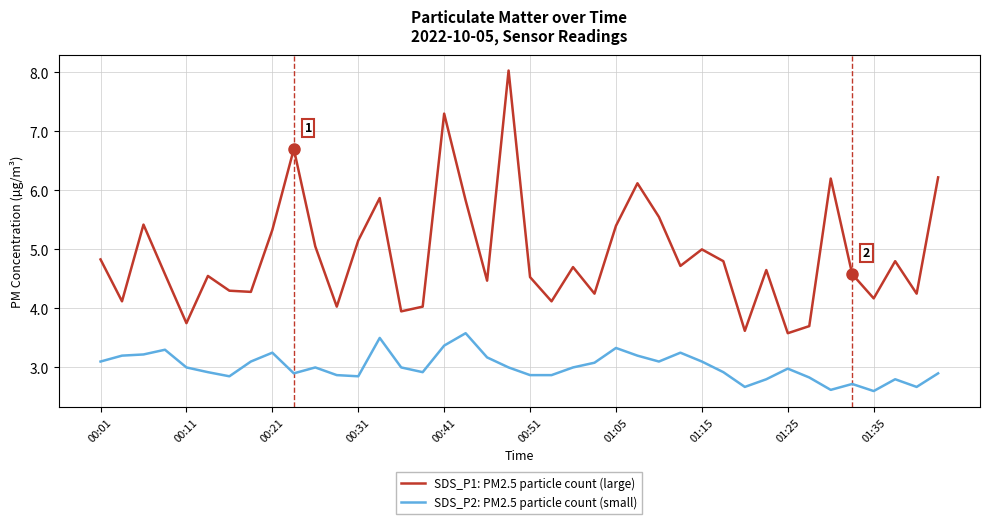

List the series in order of their overall mean, highest first.

SDS_P1: PM2.5 particle count (large), SDS_P2: PM2.5 particle count (small)